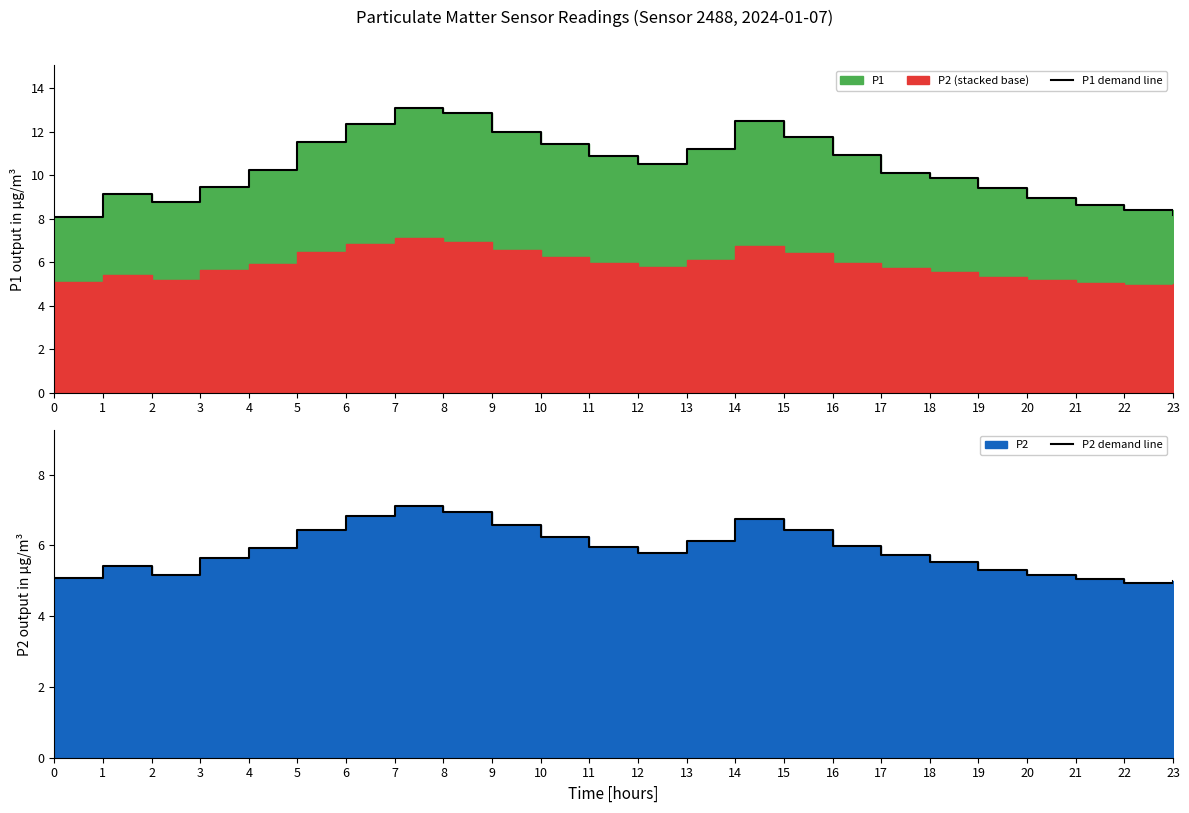

Does the chart have visible grid lines?

No